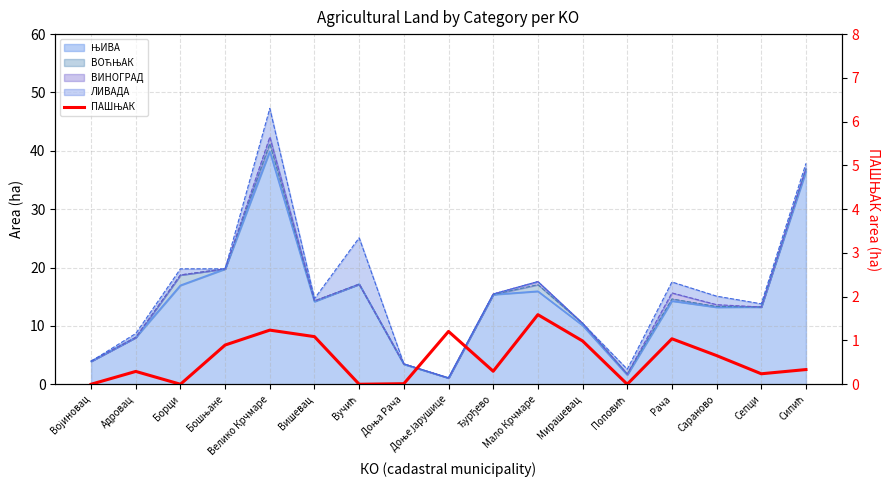

Reading left to right, what are all the values shown in this chart?

0.0	0.3	0.0	0.9	1.2	1.1	0.0	0.0	1.2	0.3	1.6	1.0	0.0	1.0	0.7	0.2	0.3